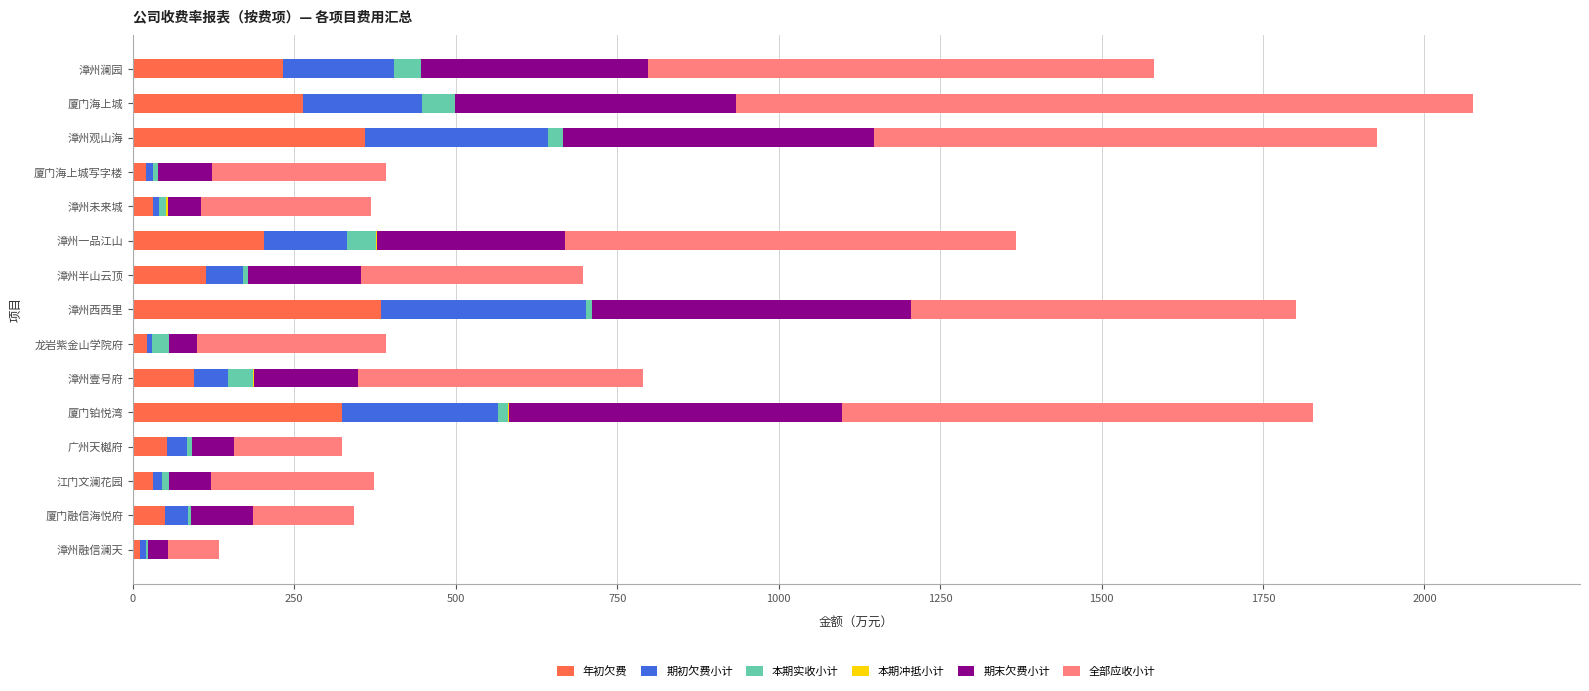

True or false: 年初欠费 has a value of 569.1 at 漳州观山海.

False